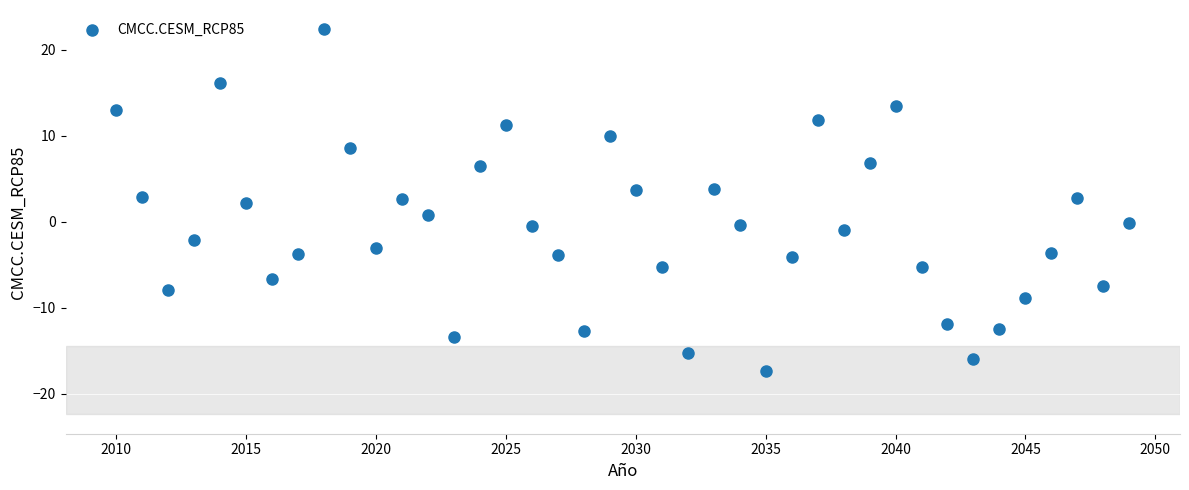

What is the range of X values (max minus min)?

39.0